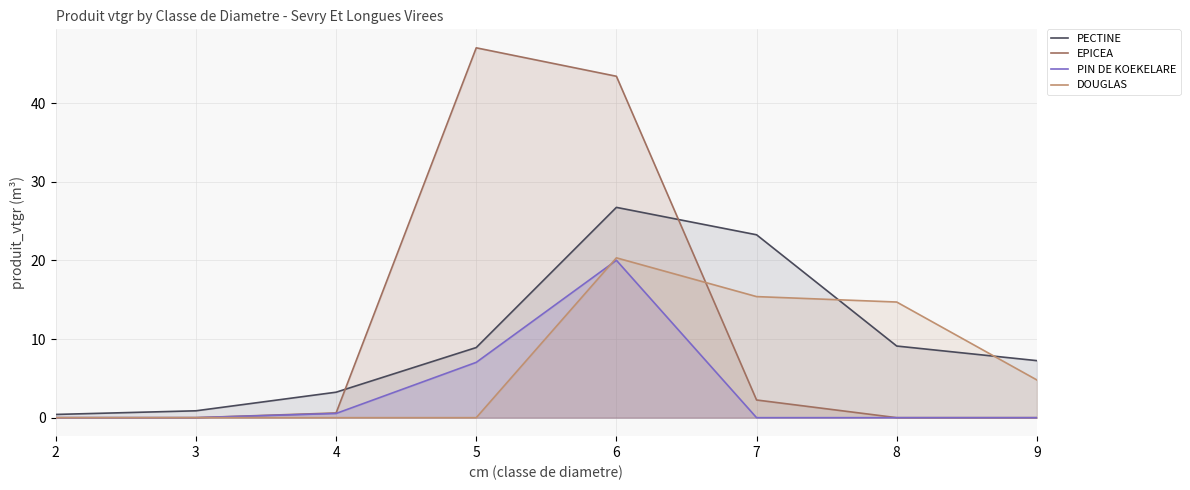

How many interior local peaks does the DOUGLAS series have?

1